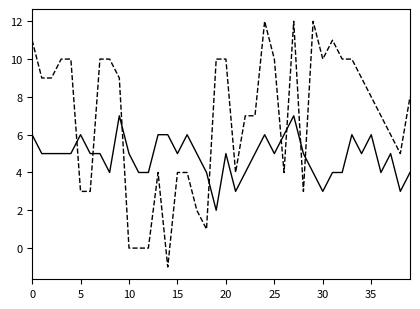

What is the maximum value shown in the chart?

12